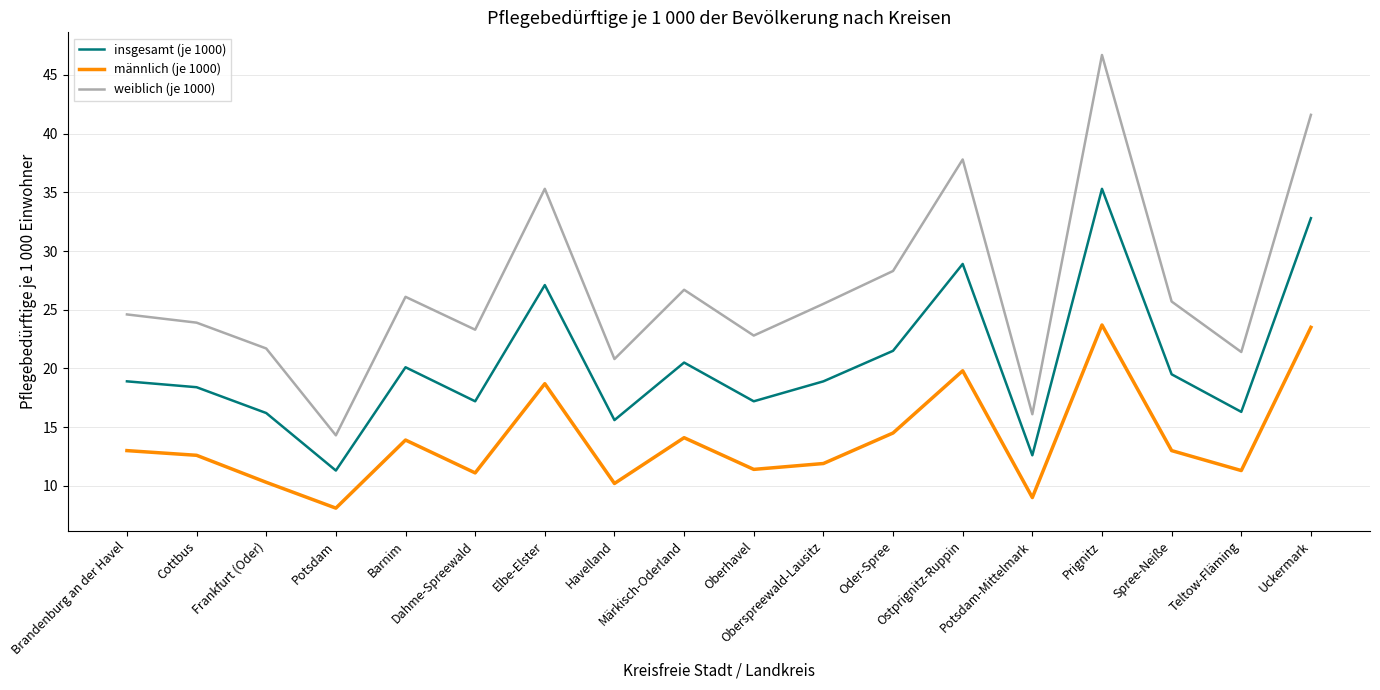

Where is männlich (je 1000) nearest to the value 15?

Oder-Spree